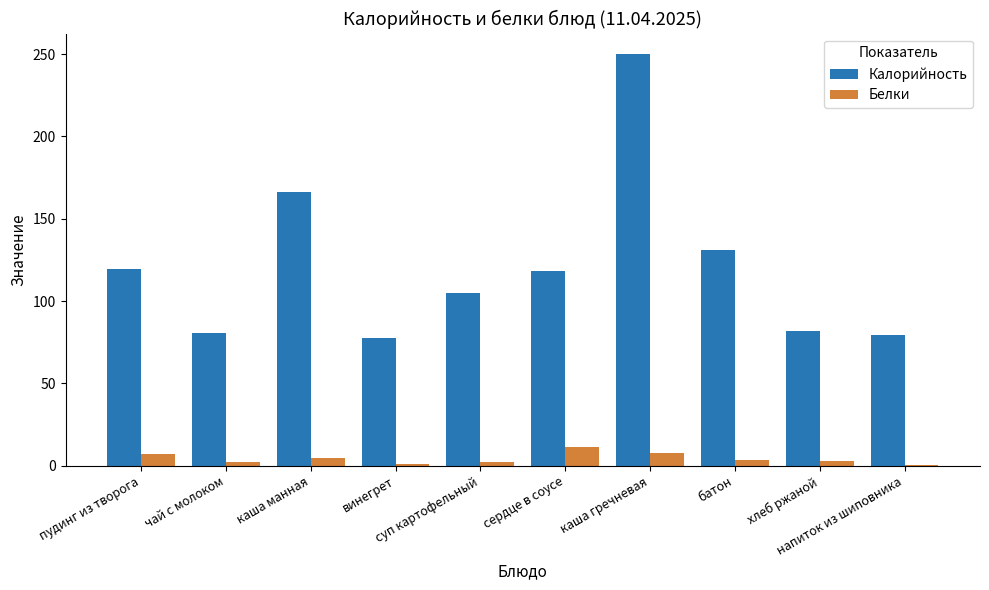

True or false: Калорийность has a value of 229.8 at батон.

False